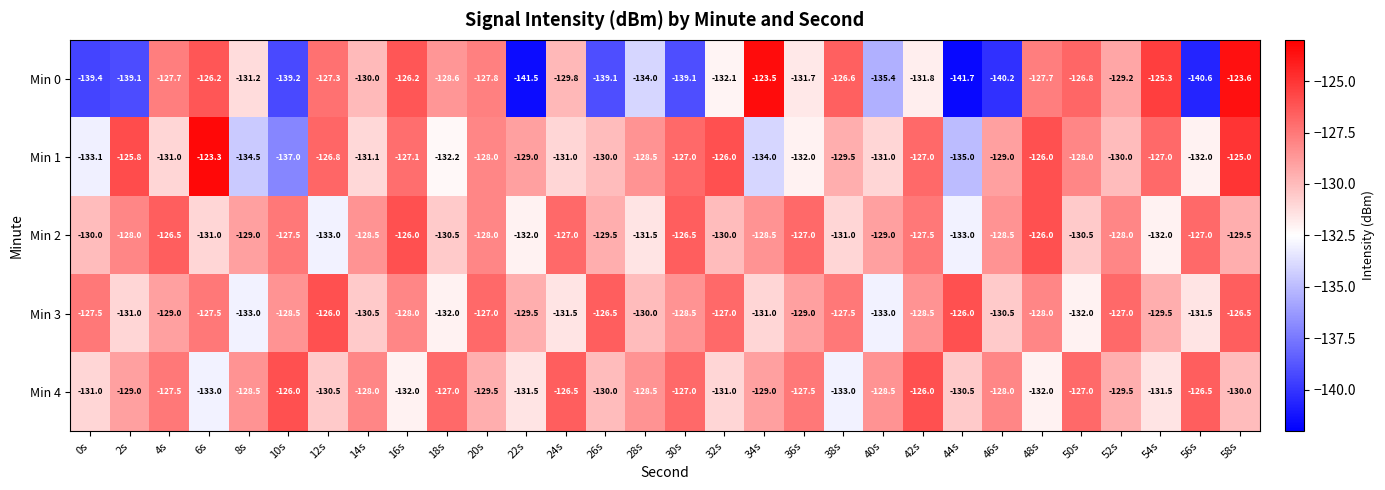

At which label is Min 0 closest to -132?

32s